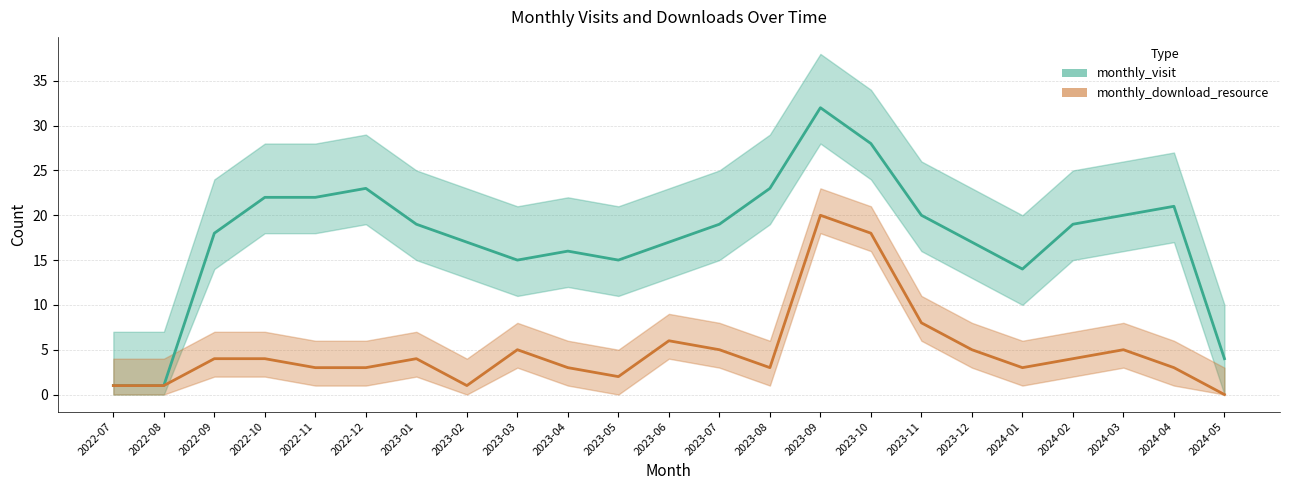

Which series has the largest total across all categories?

monthly_visit